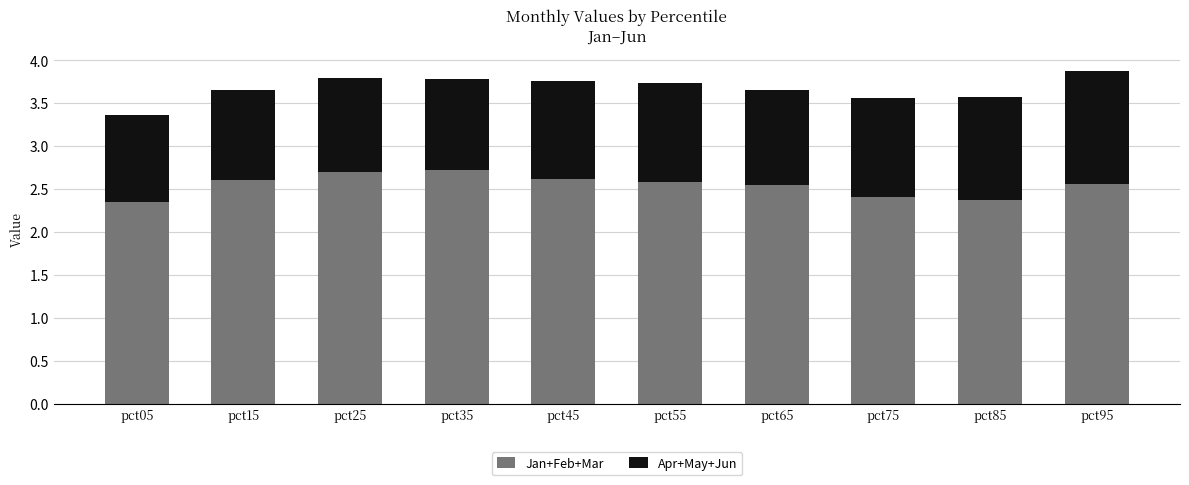

What is the sum of the Jan+Feb+Mar values at pct65 and pct75?

5.0